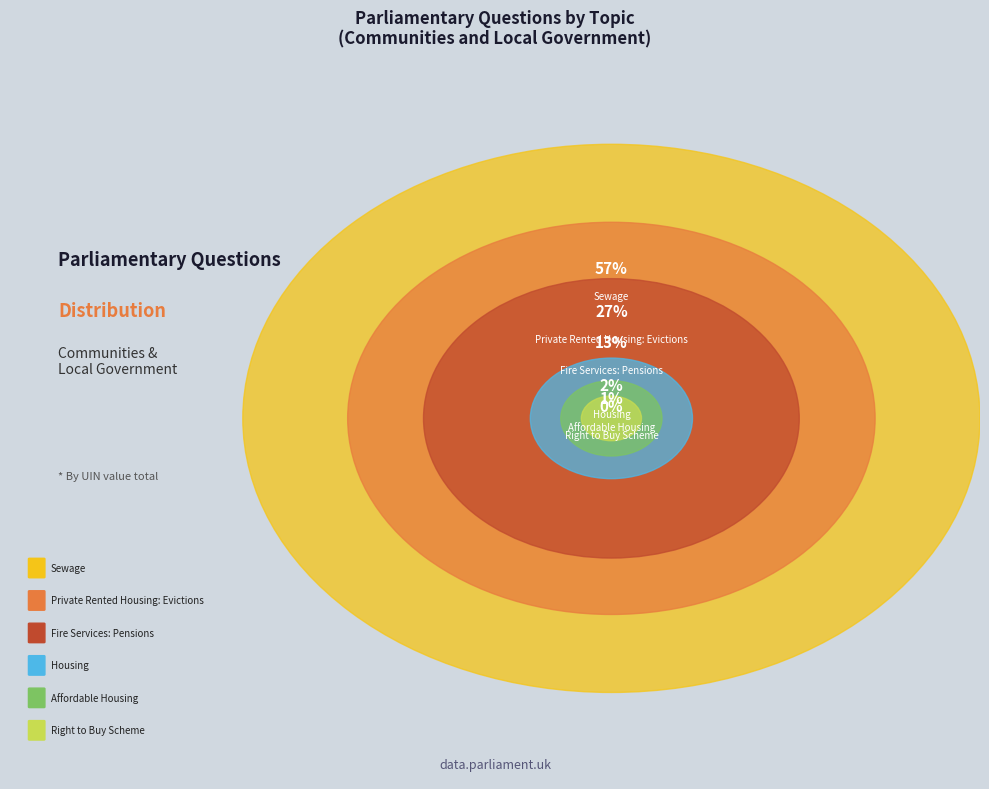

Which category has the biggest portion of the pie?

Sewage